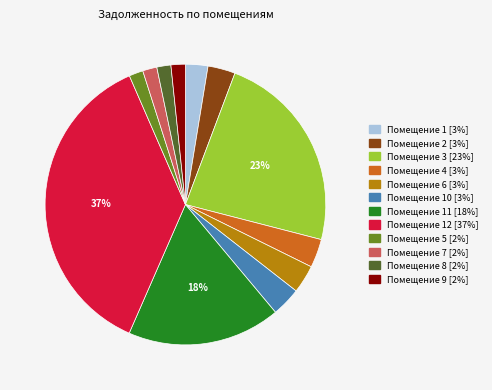

Between Помещение 8 [2%] and Помещение 12 [37%], which is larger?

Помещение 12 [37%]